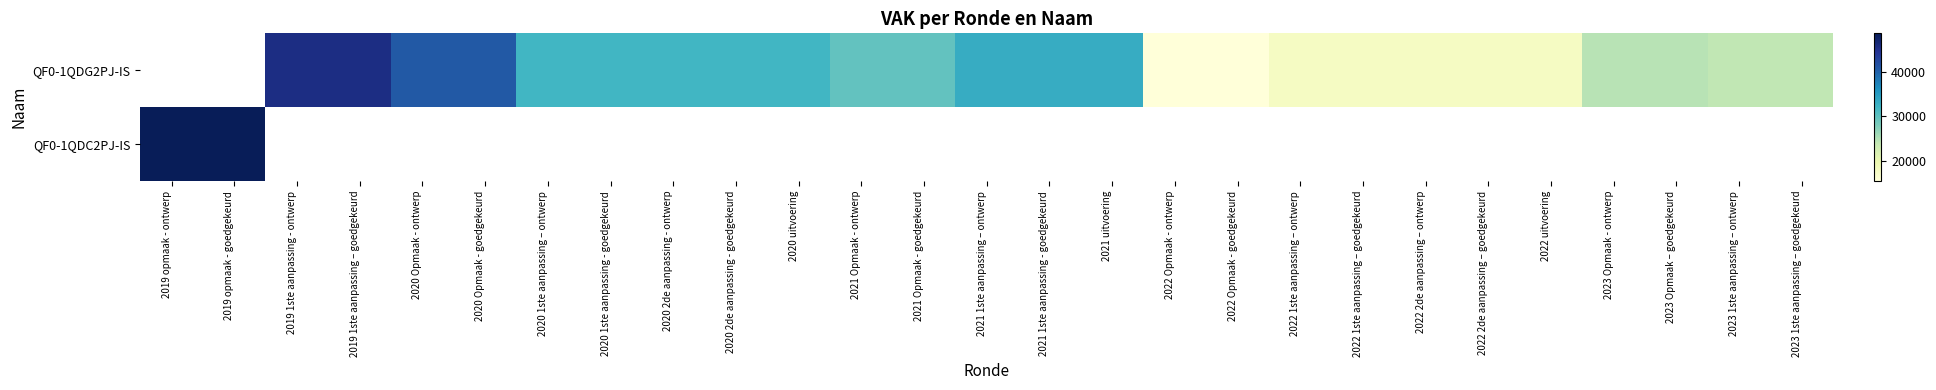

Rank the categories by QF0-1QDG2PJ-IS value from highest to lowest.

2019 opmaak - ontwerp, 2019 opmaak - goedgekeurd, 2019 1ste aanpassing - ontwerp, 2019 1ste aanpassing – goedgekeurd, 2020 Opmaak - ontwerp, 2020 Opmaak - goedgekeurd, 2021 1ste aanpassing – ontwerp, 2021 1ste aanpassing - goedgekeurd, 2021 uitvoering, 2020 1ste aanpassing – ontwerp, 2020 1ste aanpassing - goedgekeurd, 2020 2de aanpassing - ontwerp, 2020 2de aanpassing - goedgekeurd, 2020 uitvoering, 2021 Opmaak - ontwerp, 2021 Opmaak - goedgekeurd, 2023 Opmaak - ontwerp, 2023 Opmaak – goedgekeurd, 2023 1ste aanpassing – ontwerp, 2023 1ste aanpassing – goedgekeurd, 2022 1ste aanpassing – ontwerp, 2022 1ste aanpassing – goedgekeurd, 2022 2de aanpassing – ontwerp, 2022 2de aanpassing – goedgekeurd, 2022 uitvoering, 2022 Opmaak - ontwerp, 2022 Opmaak - goedgekeurd